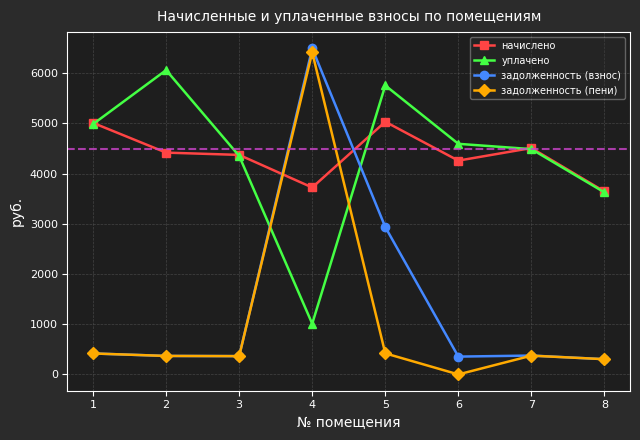

What are all the series names shown in the legend?

начислено, уплачено, задолженность (взнос), задолженность (пени)